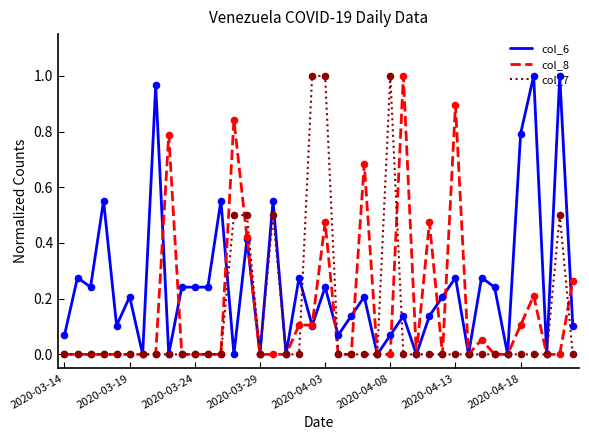

Which series has the largest total across all categories?

col_6